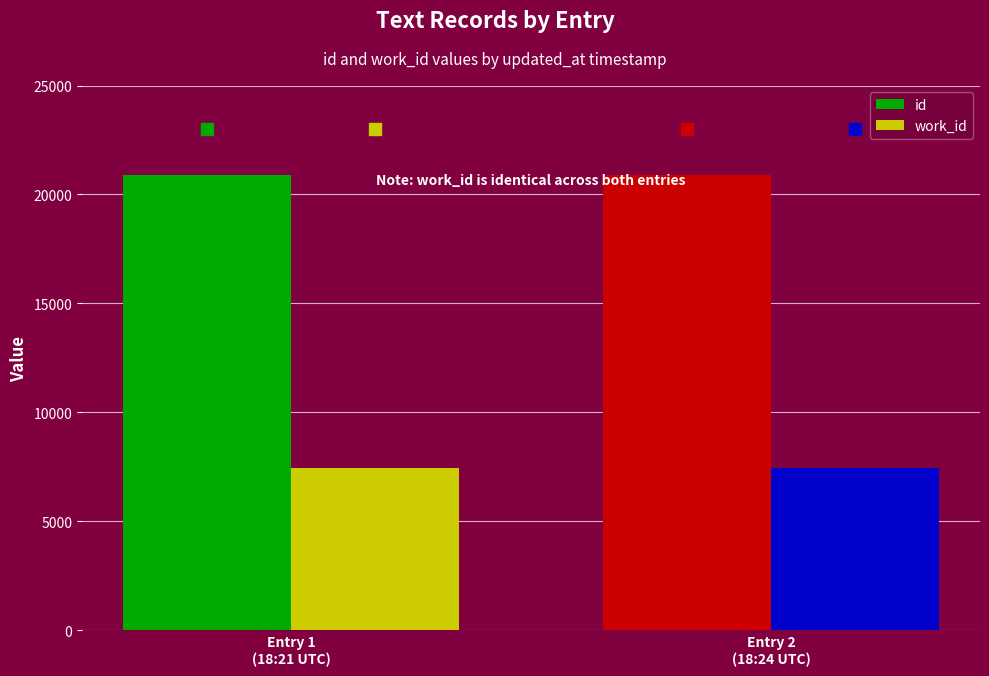

Which series has the largest total across all categories?

id